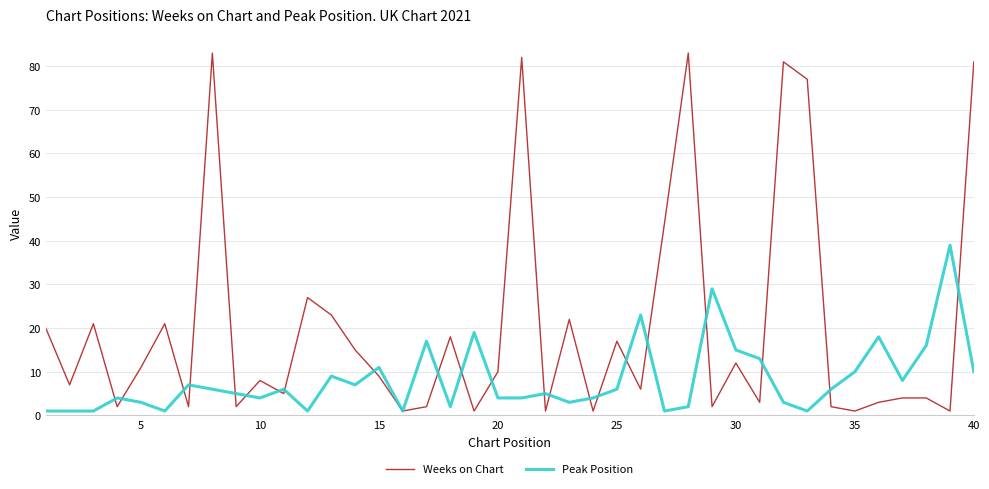

True or false: Peak Position has more than 2 points higher than both neighbors.

True